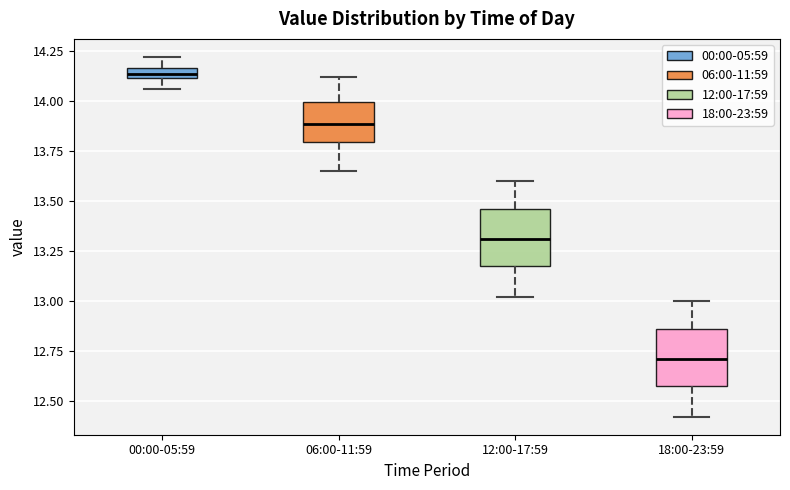

Which box has the highest median line?

00:00-05:59